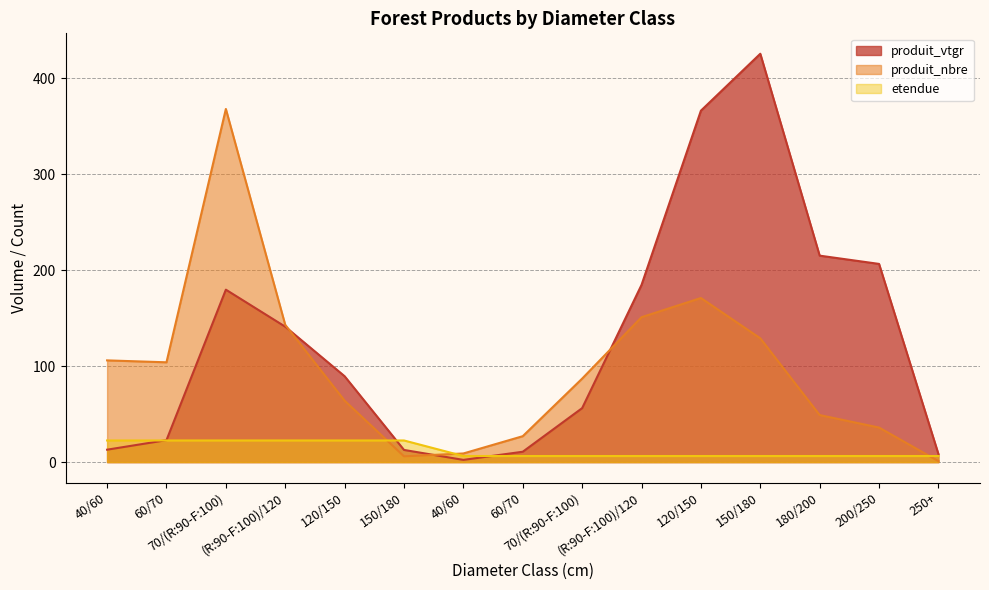

What is the label of the 15th point from the right?

40/60